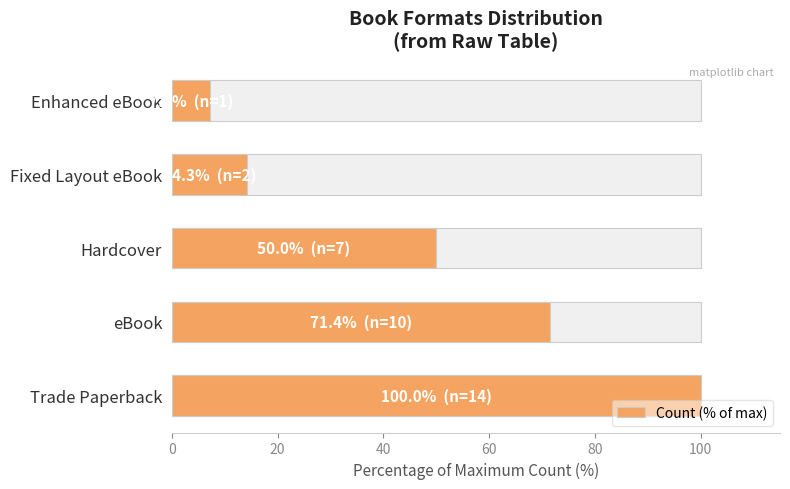

How many categories are shown in the chart?

5